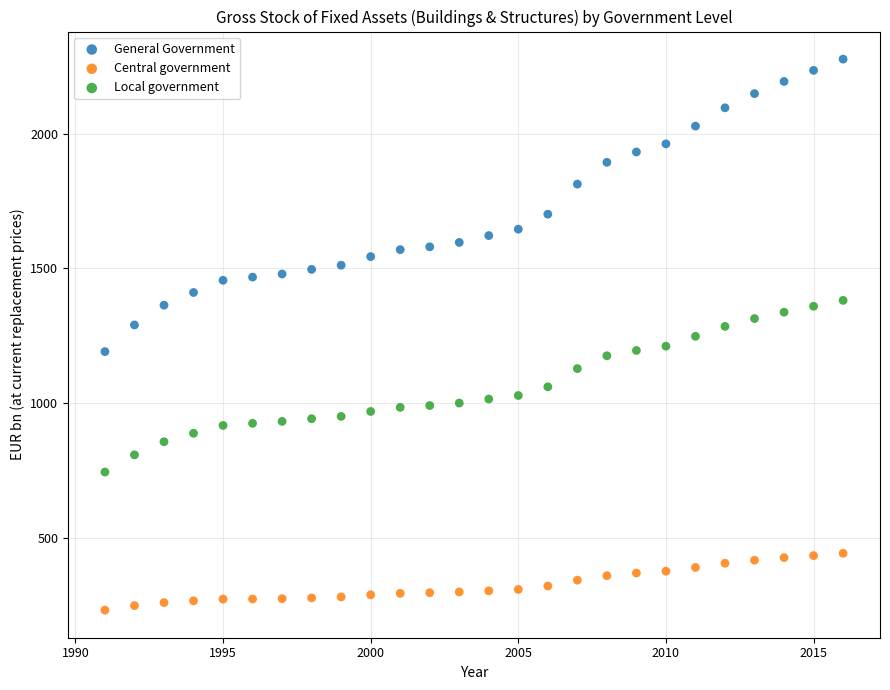

Which series reaches the maximum Y coordinate?

General Government